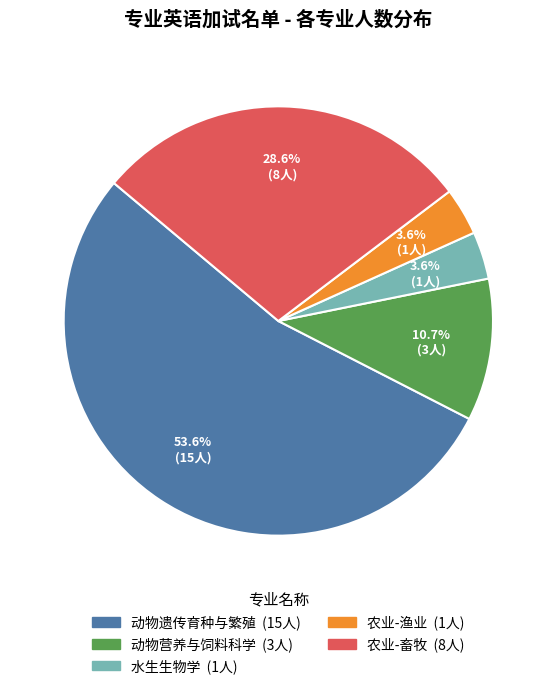

Combined, what portion of the pie is 水生生物学 and 动物遗传育种与繁殖?

57.1%